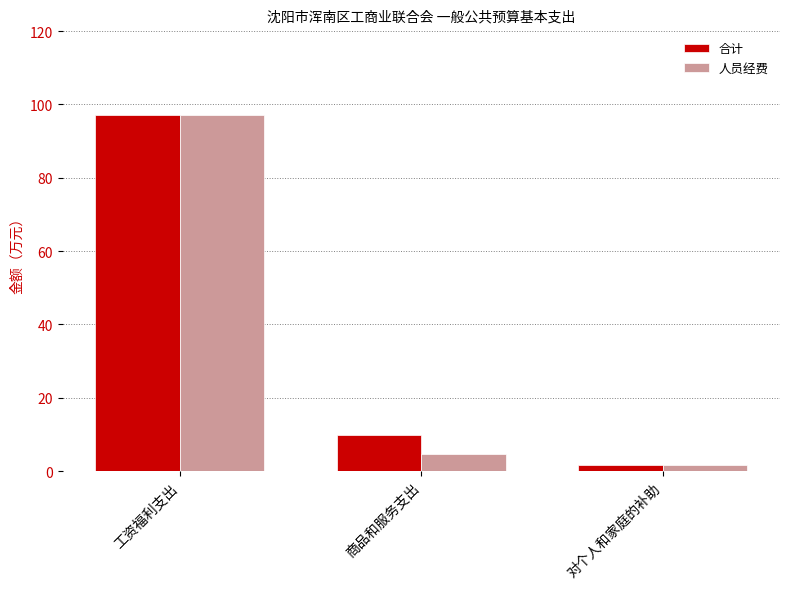

What is the label of the 2nd bar from the right?

商品和服务支出